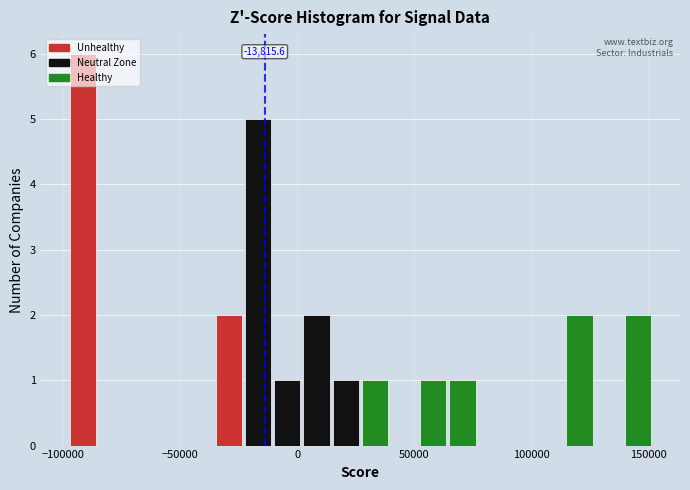

Read against the x-axis, roughly where is the centre of the tallest bar?

-90000